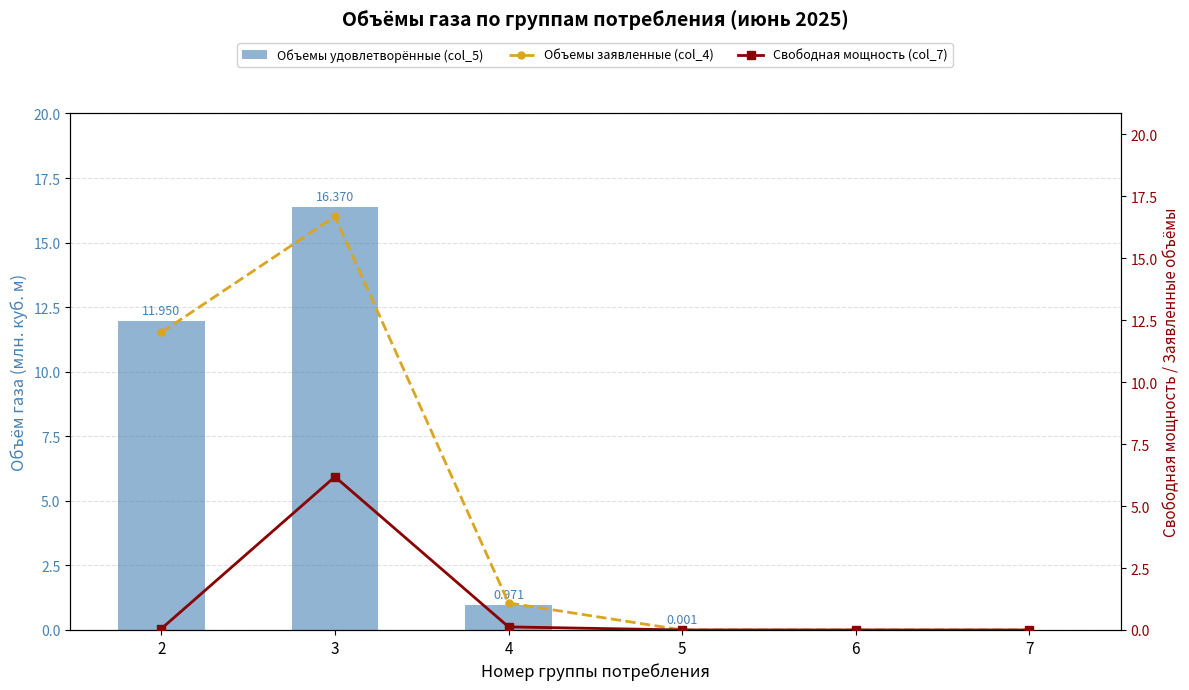

Rank the categories by Объемы удовлетворённые (col_5) value from highest to lowest.

3, 2, 4, 5, 6, 7